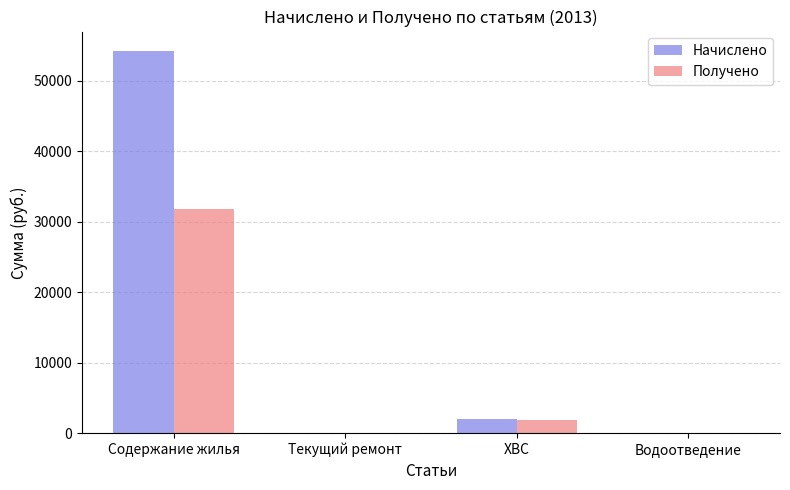

The Начислено series shows 0.0 at Водоотведение. True or false?

True